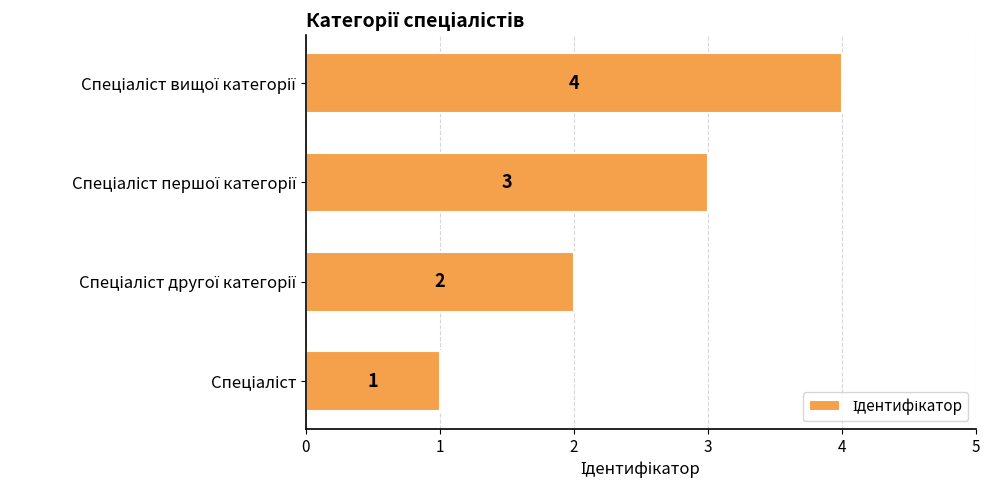

What is the greatest value displayed?

4